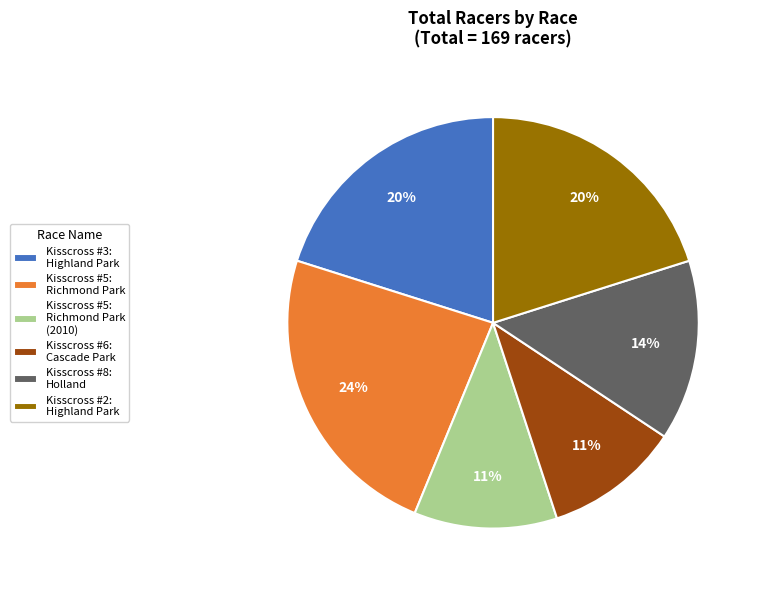

To the nearest percent, what is the average slice percentage?

17%